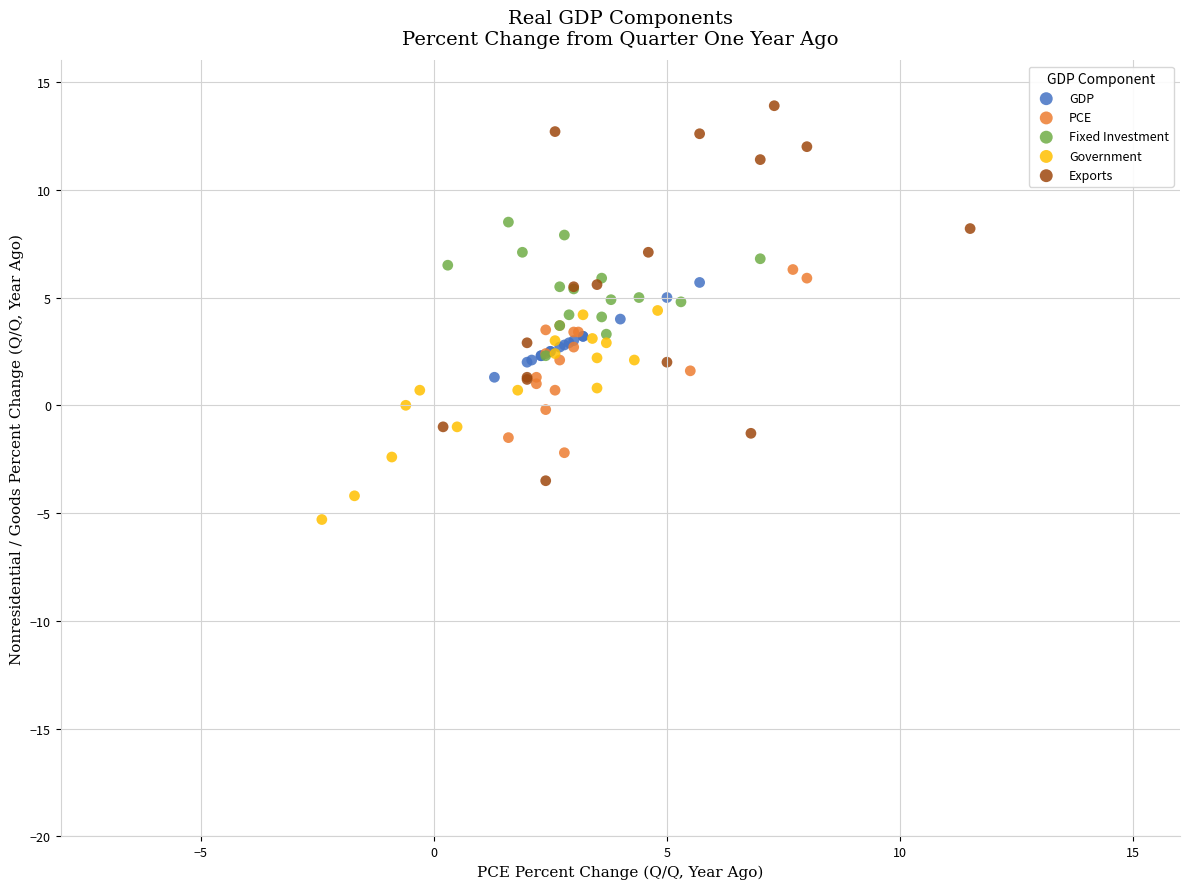

Which series contains the lowest Y value?

Government